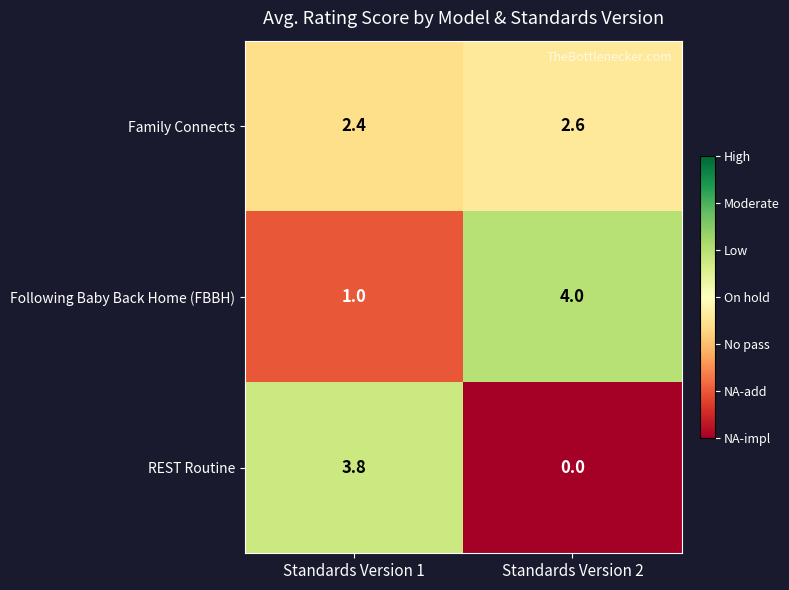

Which series has the largest range (max minus min)?

REST Routine